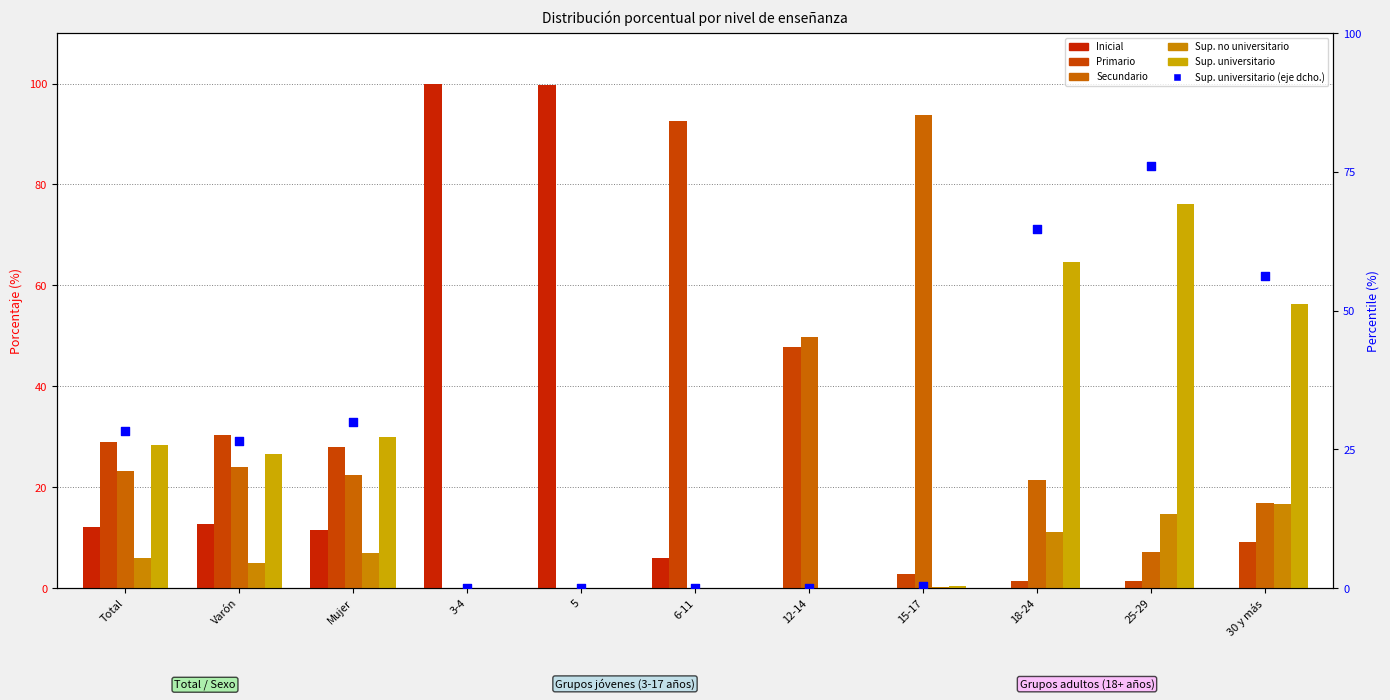

Which series has the largest Y range (max minus min)?

Inicial